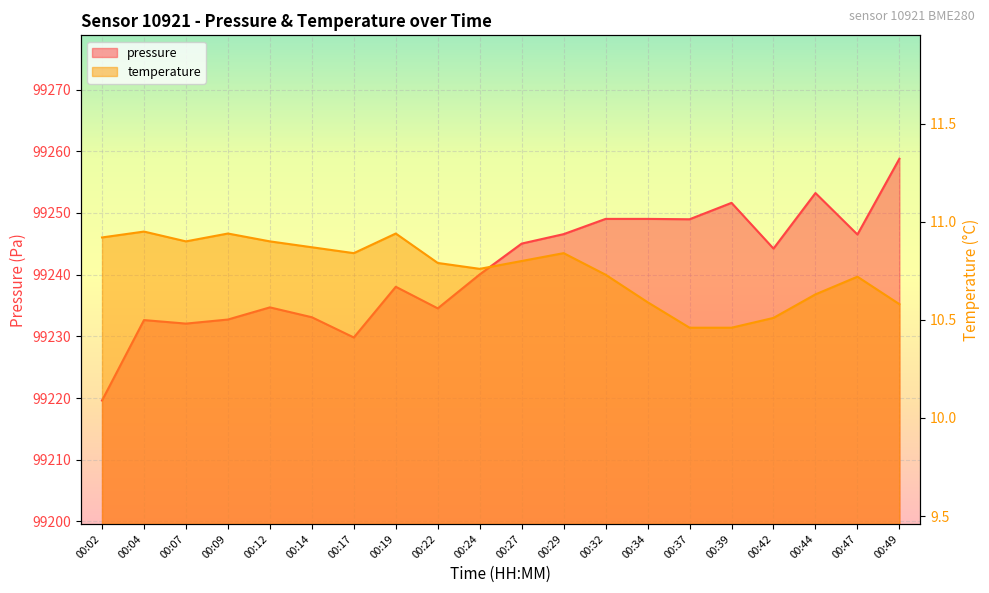

At 00:24, list the series in order from largest to smallest.

pressure, temperature